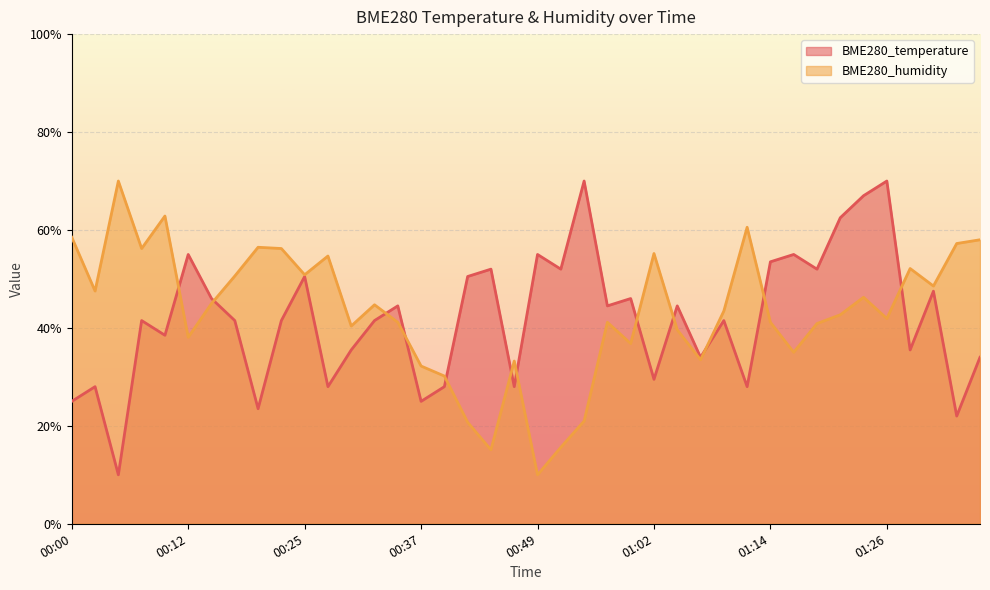

True or false: BME280_humidity has more than 0 points higher than both neighbors.

True